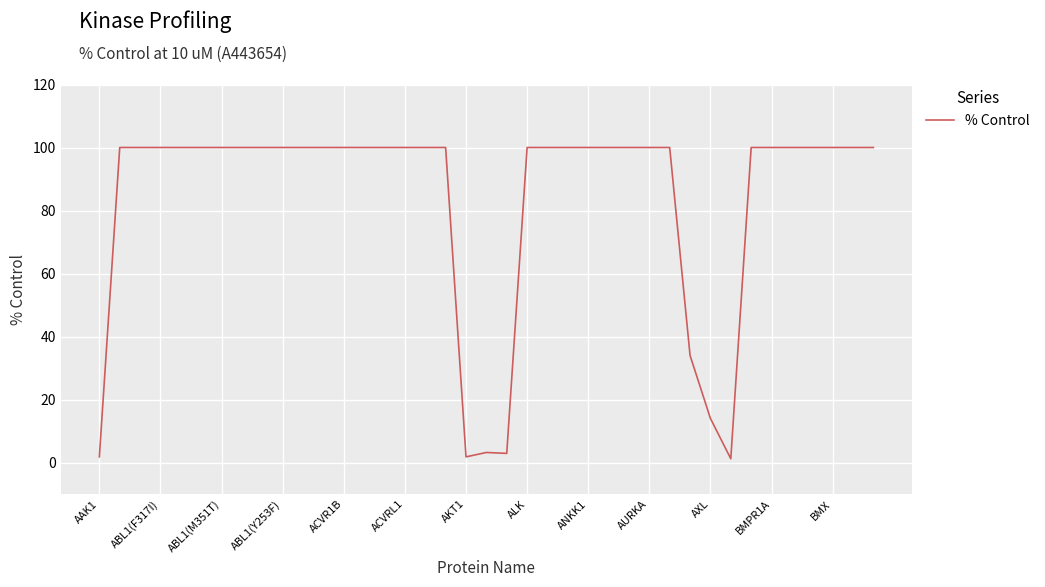

What is the difference between the maximum and minimum values?

98.8